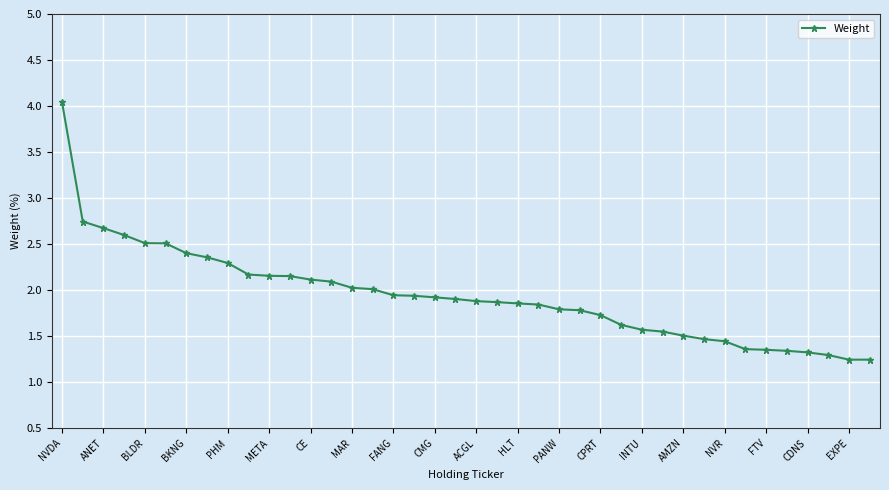

What is the average value?

1.9